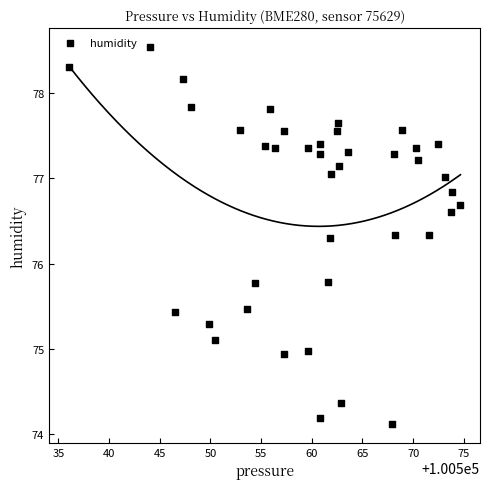

What is the range of X values (max minus min)?

38.6